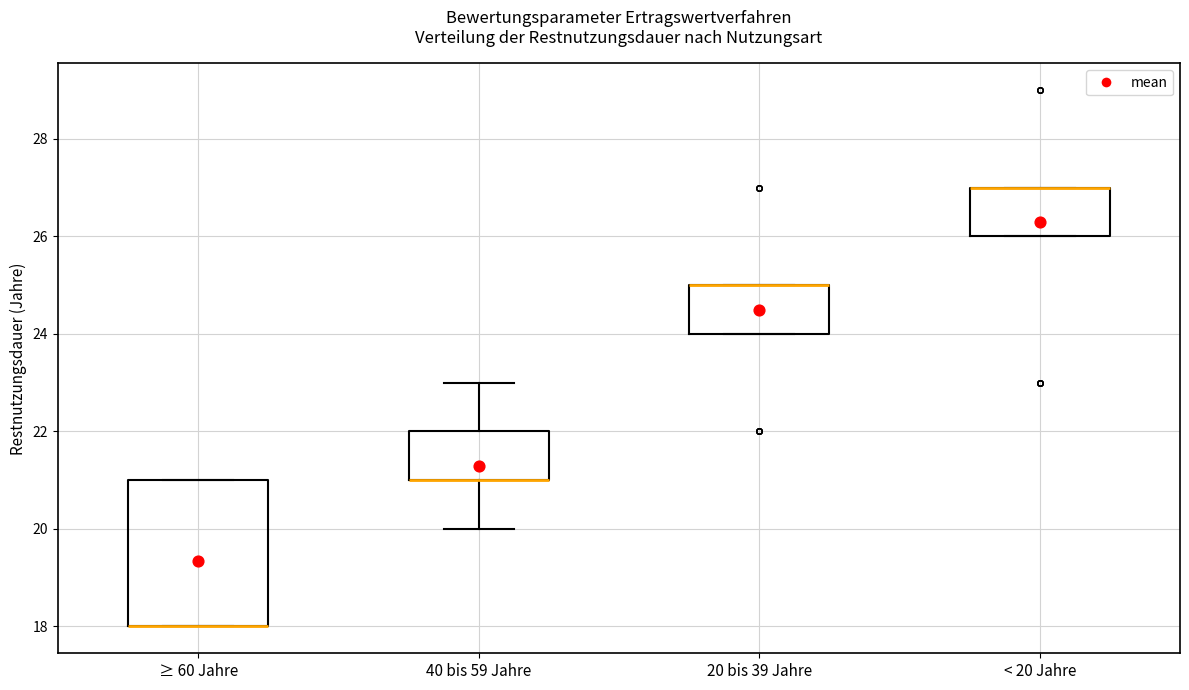

Comparing the boxes themselves (not the whiskers), which one is the tallest?

≥ 60 Jahre